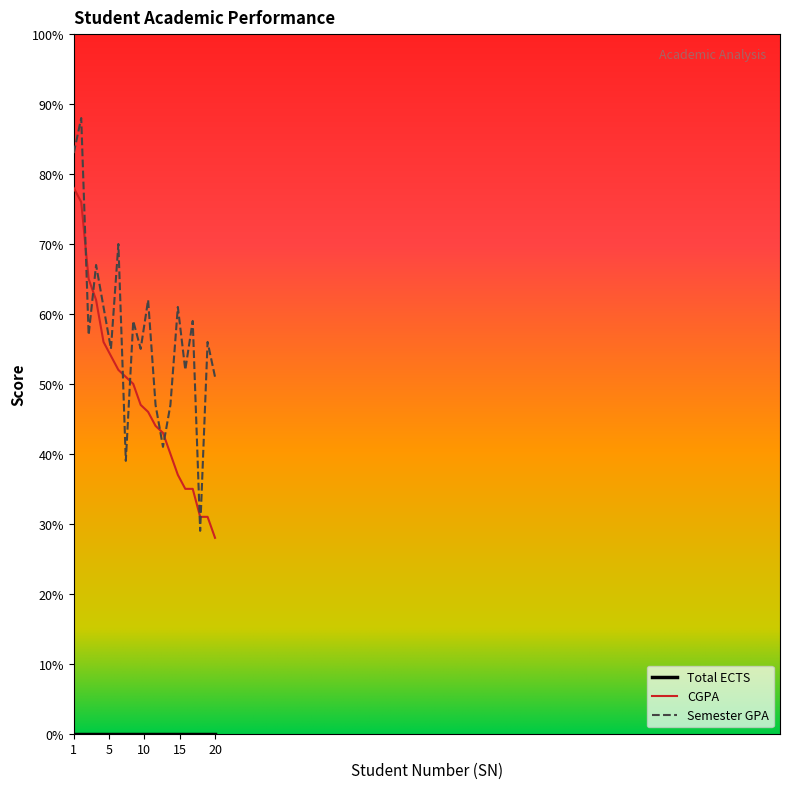

Which series has the largest total across all categories?

Semester GPA